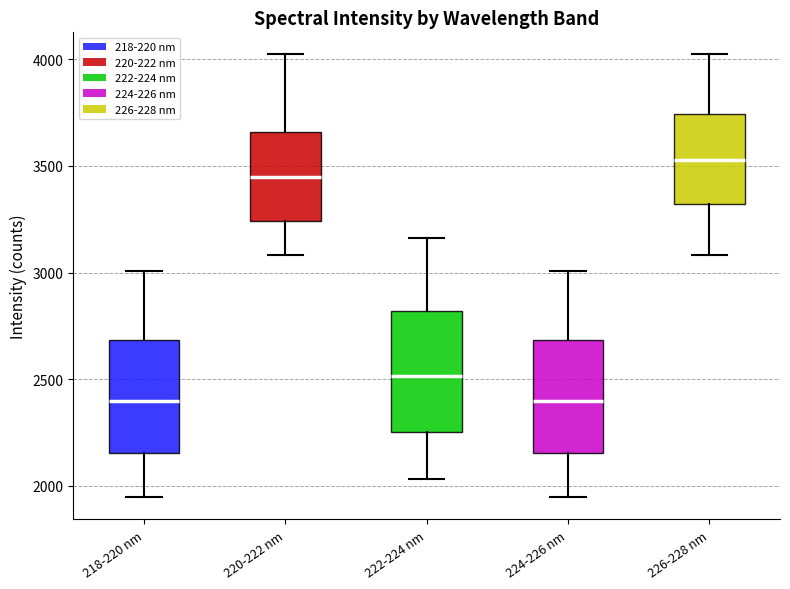

Which box's median line is the highest?

226-228 nm